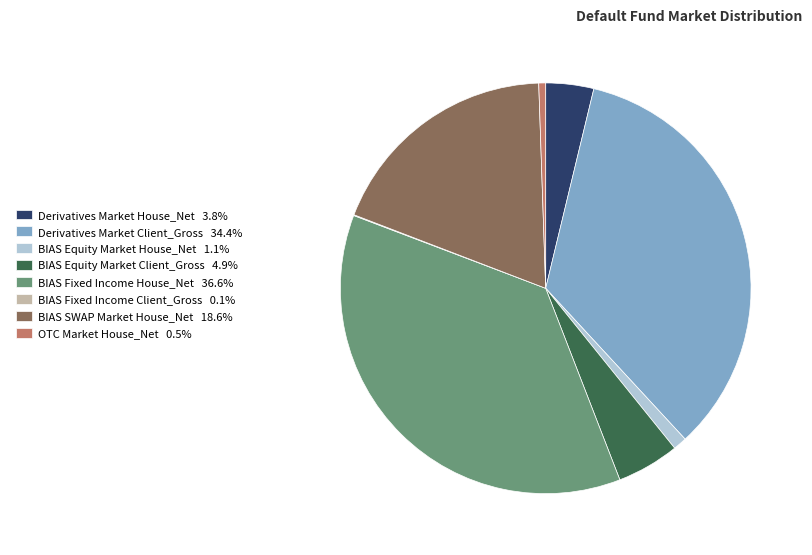

Is the sum of BIAS SWAP Market House_Net 18.6% and Derivatives Market House_Net 3.8% greater than half?

No